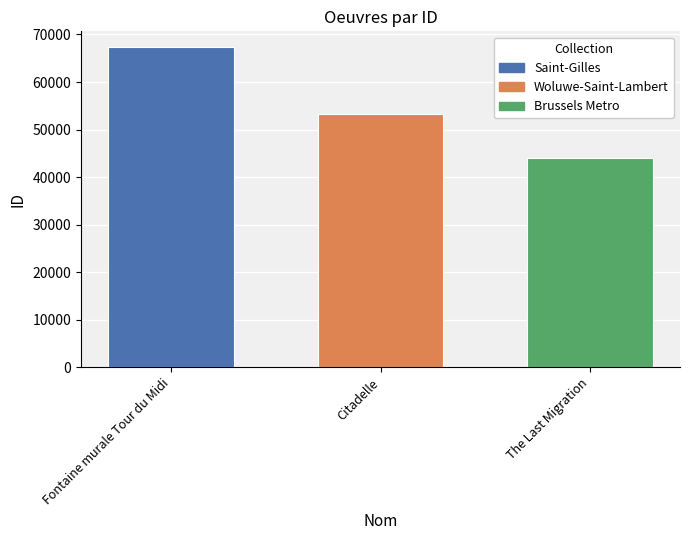

Rank the series by their average value, from lowest to highest.

Brussels Metro, Woluwe-Saint-Lambert, Saint-Gilles